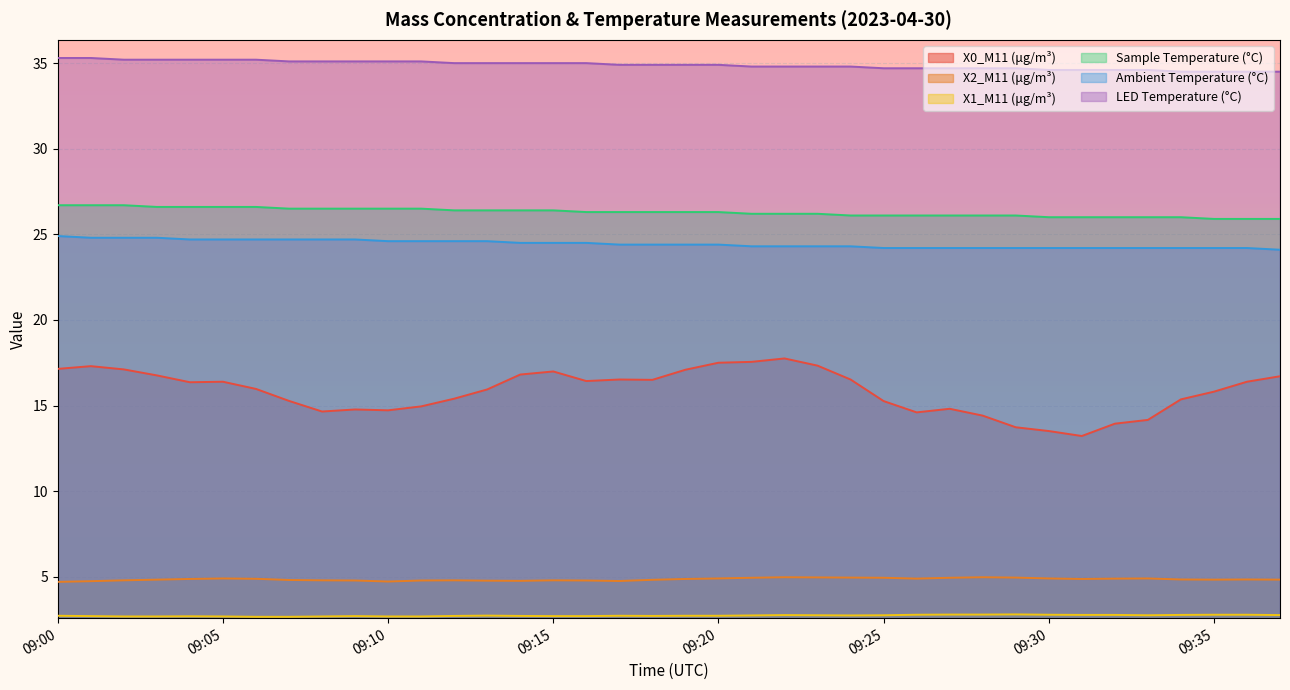

Reading right to left, list all the values displayed in this chart.

X0_M11 (μg/m³): 09:37=16.7	09:36=16.4	09:35=15.8	09:34=15.4	09:33=14.2	09:32=13.9	09:31=13.2	09:30=13.5	09:29=13.7	09:28=14.4	09:27=14.8	09:26=14.6	09:25=15.3	09:24=16.5	09:23=17.3	09:22=17.8	09:21=17.6	09:20=17.5	09:19=17.1	09:18=16.5	09:17=16.5	09:16=16.4	09:15=17.0	09:14=16.8	09:13=15.9	09:12=15.4	09:11=14.9	09:10=14.7	09:09=14.8	09:08=14.7	09:07=15.3	09:06=16.0	09:05=16.4	09:04=16.4	09:03=16.8	09:02=17.1	09:01=17.3	09:00=17.1
X2_M11 (μg/m³): 09:37=4.8	09:36=4.8	09:35=4.8	09:34=4.8	09:33=4.9	09:32=4.9	09:31=4.9	09:30=4.9	09:29=5.0	09:28=5.0	09:27=4.9	09:26=4.9	09:25=4.9	09:24=5.0	09:23=5.0	09:22=5.0	09:21=4.9	09:20=4.9	09:19=4.9	09:18=4.8	09:17=4.8	09:16=4.8	09:15=4.8	09:14=4.8	09:13=4.8	09:12=4.8	09:11=4.8	09:10=4.7	09:09=4.8	09:08=4.8	09:07=4.8	09:06=4.9	09:05=4.9	09:04=4.9	09:03=4.8	09:02=4.8	09:01=4.7	09:00=4.7
X1_M11 (μg/m³): 09:37=2.8	09:36=2.8	09:35=2.8	09:34=2.8	09:33=2.8	09:32=2.8	09:31=2.8	09:30=2.8	09:29=2.8	09:28=2.8	09:27=2.8	09:26=2.8	09:25=2.8	09:24=2.7	09:23=2.8	09:22=2.8	09:21=2.7	09:20=2.7	09:19=2.7	09:18=2.7	09:17=2.7	09:16=2.7	09:15=2.7	09:14=2.7	09:13=2.7	09:12=2.7	09:11=2.7	09:10=2.7	09:09=2.7	09:08=2.7	09:07=2.7	09:06=2.7	09:05=2.7	09:04=2.7	09:03=2.7	09:02=2.7	09:01=2.7	09:00=2.7
Sample Temperature (°C): 09:37=25.9	09:36=25.9	09:35=25.9	09:34=26.0	09:33=26.0	09:32=26.0	09:31=26.0	09:30=26.0	09:29=26.1	09:28=26.1	09:27=26.1	09:26=26.1	09:25=26.1	09:24=26.1	09:23=26.2	09:22=26.2	09:21=26.2	09:20=26.3	09:19=26.3	09:18=26.3	09:17=26.3	09:16=26.3	09:15=26.4	09:14=26.4	09:13=26.4	09:12=26.4	09:11=26.5	09:10=26.5	09:09=26.5	09:08=26.5	09:07=26.5	09:06=26.6	09:05=26.6	09:04=26.6	09:03=26.6	09:02=26.7	09:01=26.7	09:00=26.7
Ambient Temperature (°C): 09:37=24.1	09:36=24.2	09:35=24.2	09:34=24.2	09:33=24.2	09:32=24.2	09:31=24.2	09:30=24.2	09:29=24.2	09:28=24.2	09:27=24.2	09:26=24.2	09:25=24.2	09:24=24.3	09:23=24.3	09:22=24.3	09:21=24.3	09:20=24.4	09:19=24.4	09:18=24.4	09:17=24.4	09:16=24.5	09:15=24.5	09:14=24.5	09:13=24.6	09:12=24.6	09:11=24.6	09:10=24.6	09:09=24.7	09:08=24.7	09:07=24.7	09:06=24.7	09:05=24.7	09:04=24.7	09:03=24.8	09:02=24.8	09:01=24.8	09:00=24.9
LED Temperature (°C): 09:37=34.5	09:36=34.5	09:35=34.5	09:34=34.5	09:33=34.6	09:32=34.6	09:31=34.6	09:30=34.6	09:29=34.7	09:28=34.7	09:27=34.7	09:26=34.7	09:25=34.7	09:24=34.8	09:23=34.8	09:22=34.8	09:21=34.8	09:20=34.9	09:19=34.9	09:18=34.9	09:17=34.9	09:16=35.0	09:15=35.0	09:14=35.0	09:13=35.0	09:12=35.0	09:11=35.1	09:10=35.1	09:09=35.1	09:08=35.1	09:07=35.1	09:06=35.2	09:05=35.2	09:04=35.2	09:03=35.2	09:02=35.2	09:01=35.3	09:00=35.3